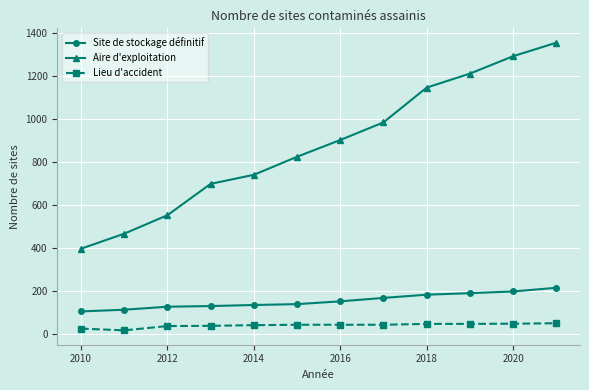

What is the value of the Site de stockage définitif point at the 3rd from the left?

128